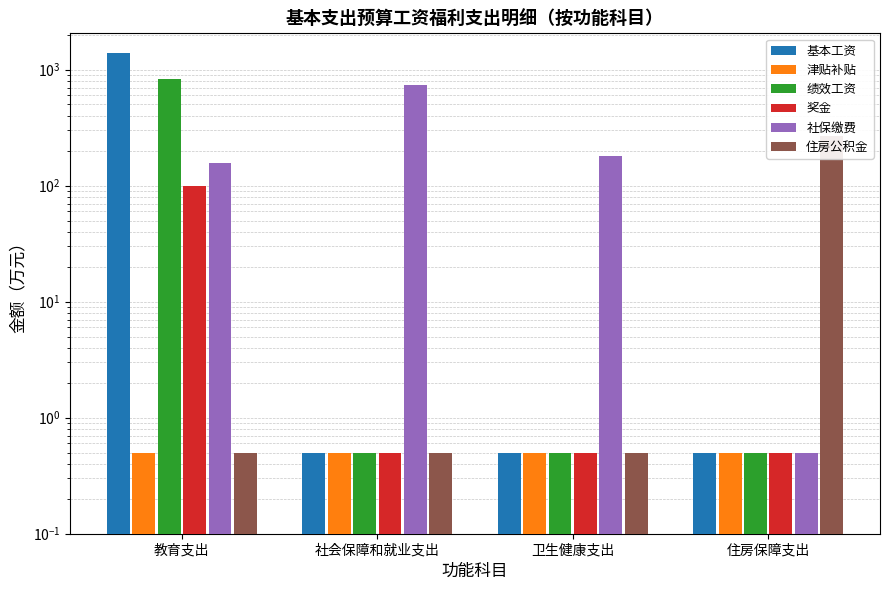

What is the average value of the 基本工资 series?

345.6